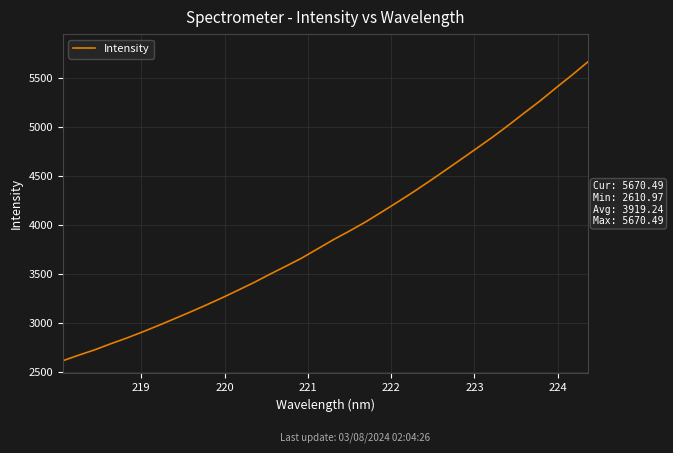

What is the minimum value shown in the chart?

2611.0